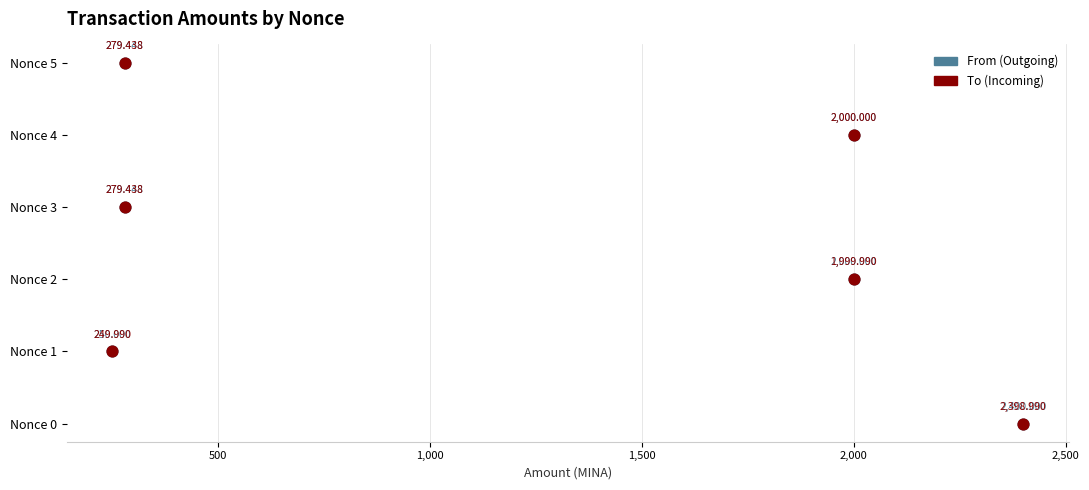

What are all the series names shown in the legend?

From (Outgoing), To (Incoming)